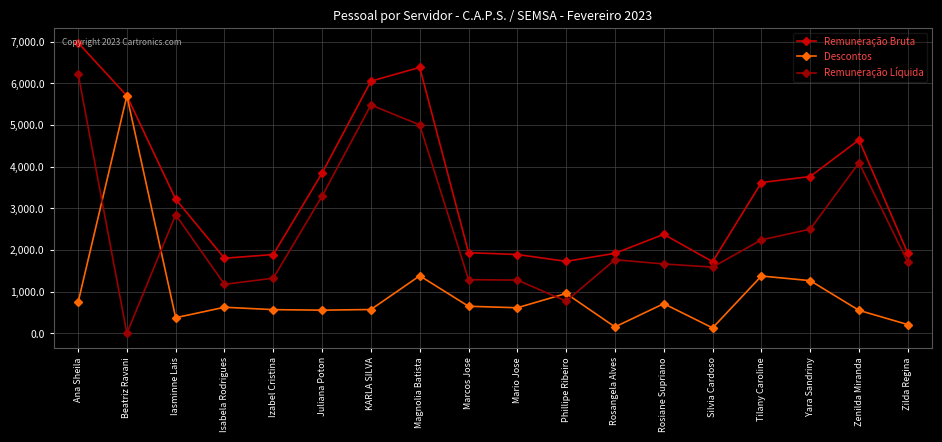

How many lines are shown in the chart?

3